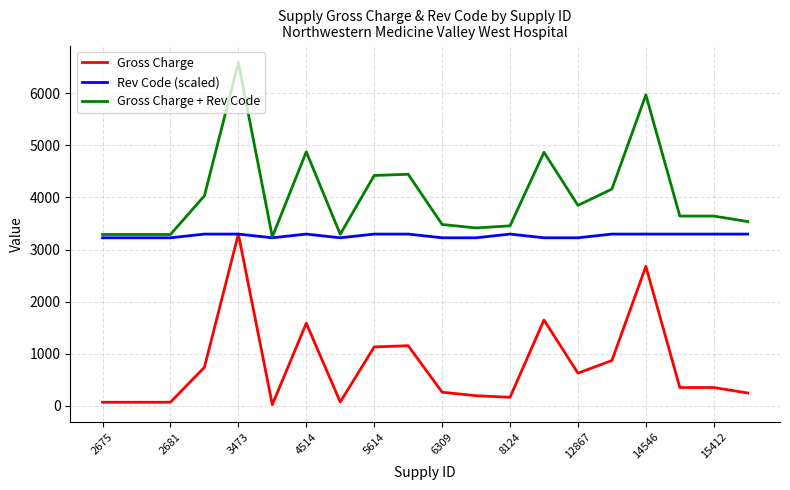

True or false: Gross Charge and Gross Charge + Rev Code cross at least once.

False